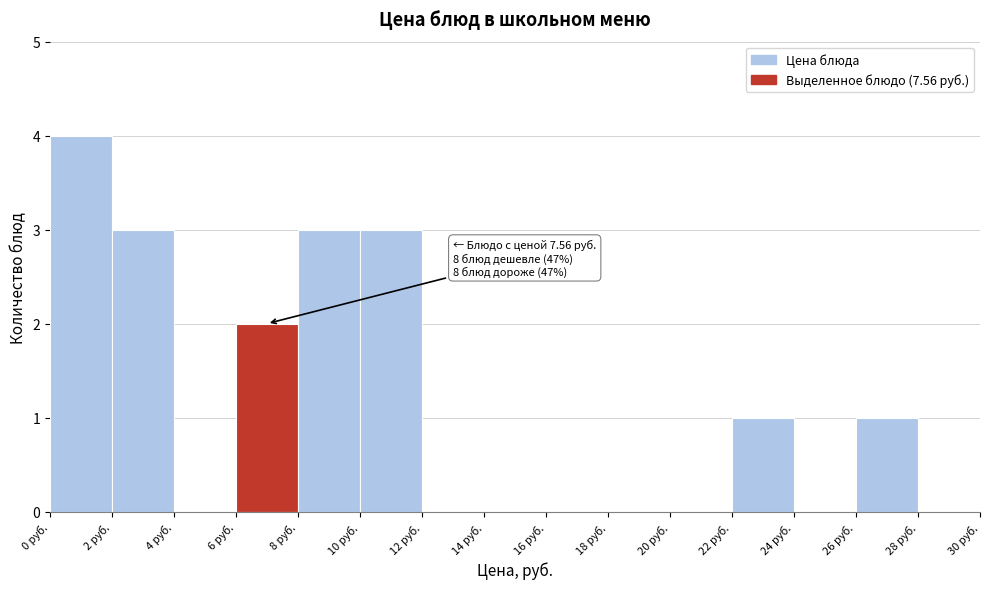

Over which range of the x-axis is the bar tallest?

0 to 2